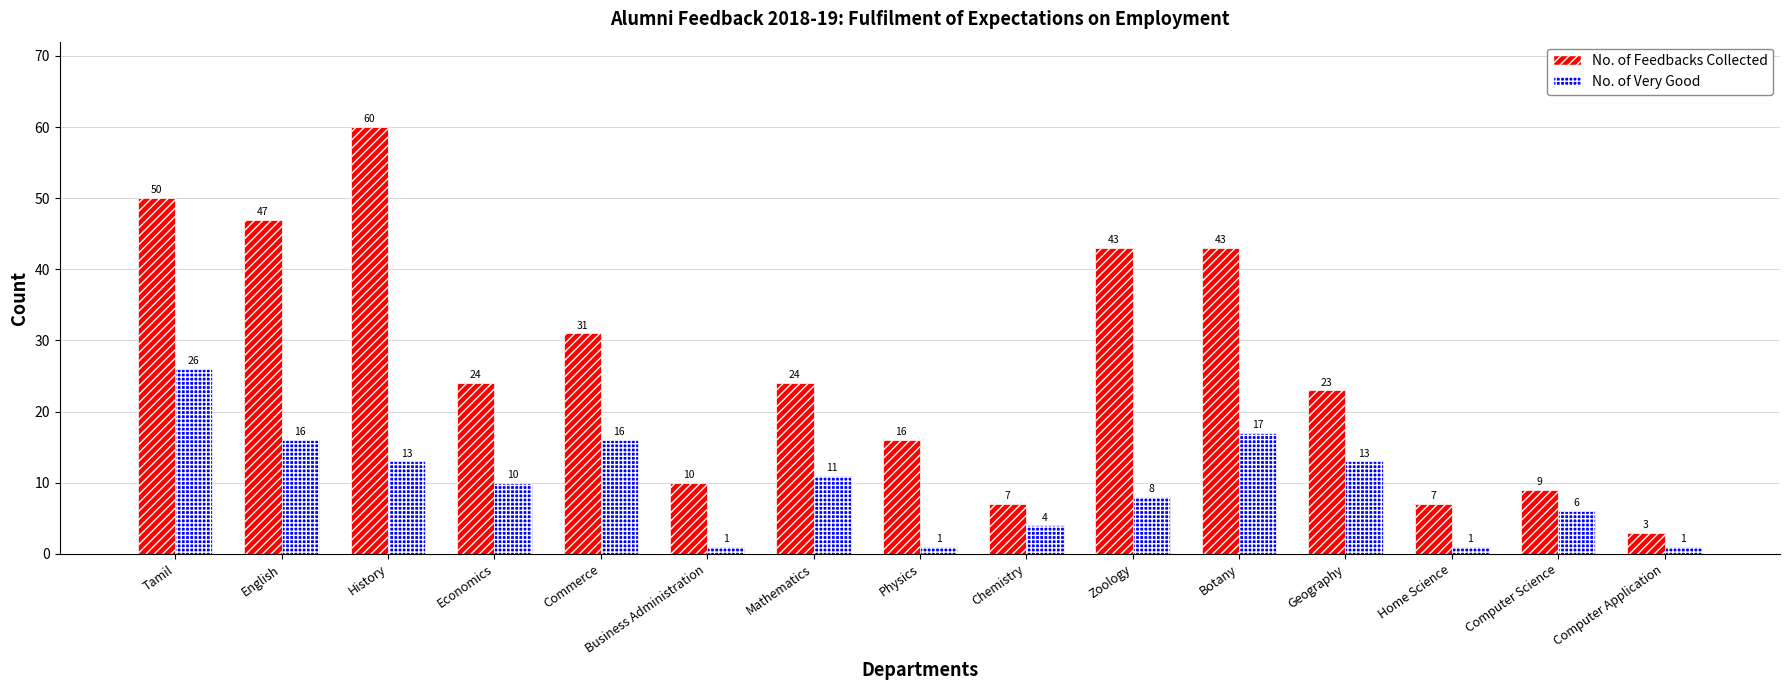

What is the greatest value displayed?

60